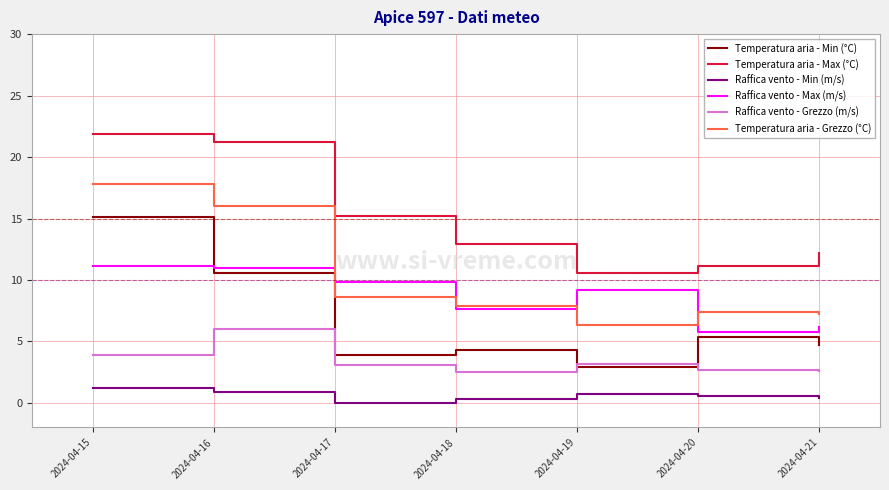

What is the greatest value displayed?

21.9